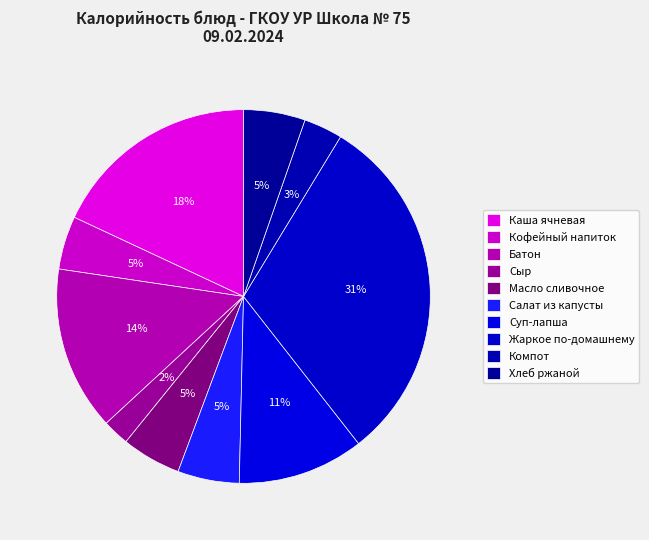

Count the number of slices in the pie.

10